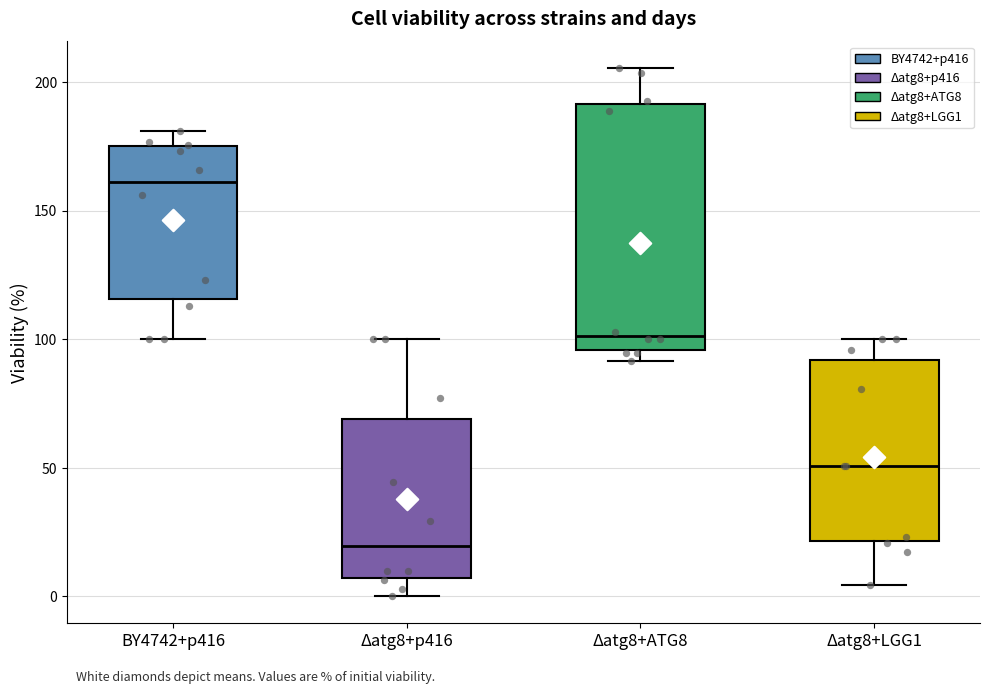

Where does the upper whisker of the box for BY4742+p416 end on the y-axis? The values are not printed on the chart, so give them approximately, as read against the axis.

180